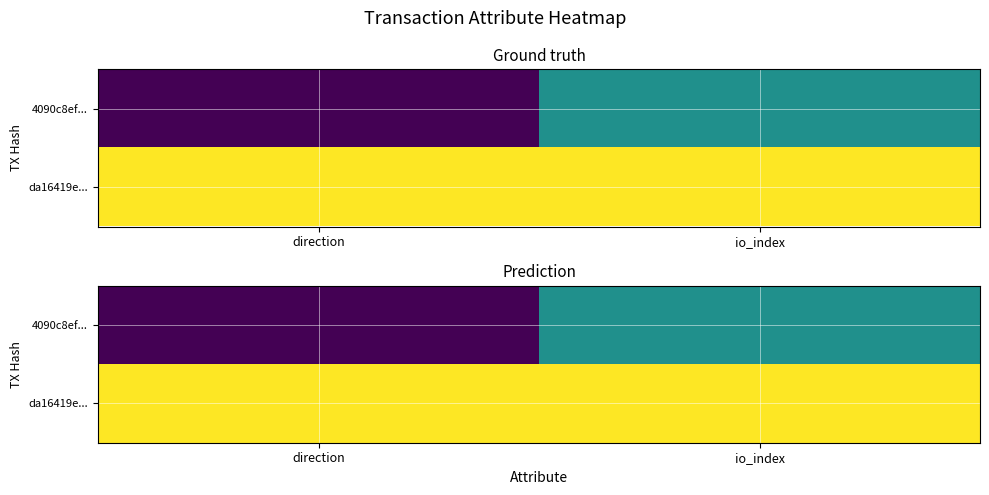

The value of da16419e... at io_index is 1. True or false?

True